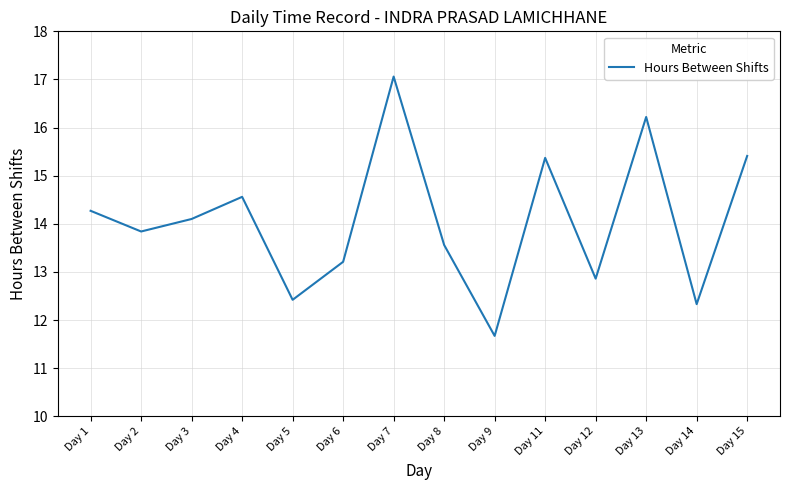

How many interior local peaks (higher than both neighbors) does the data have?

4